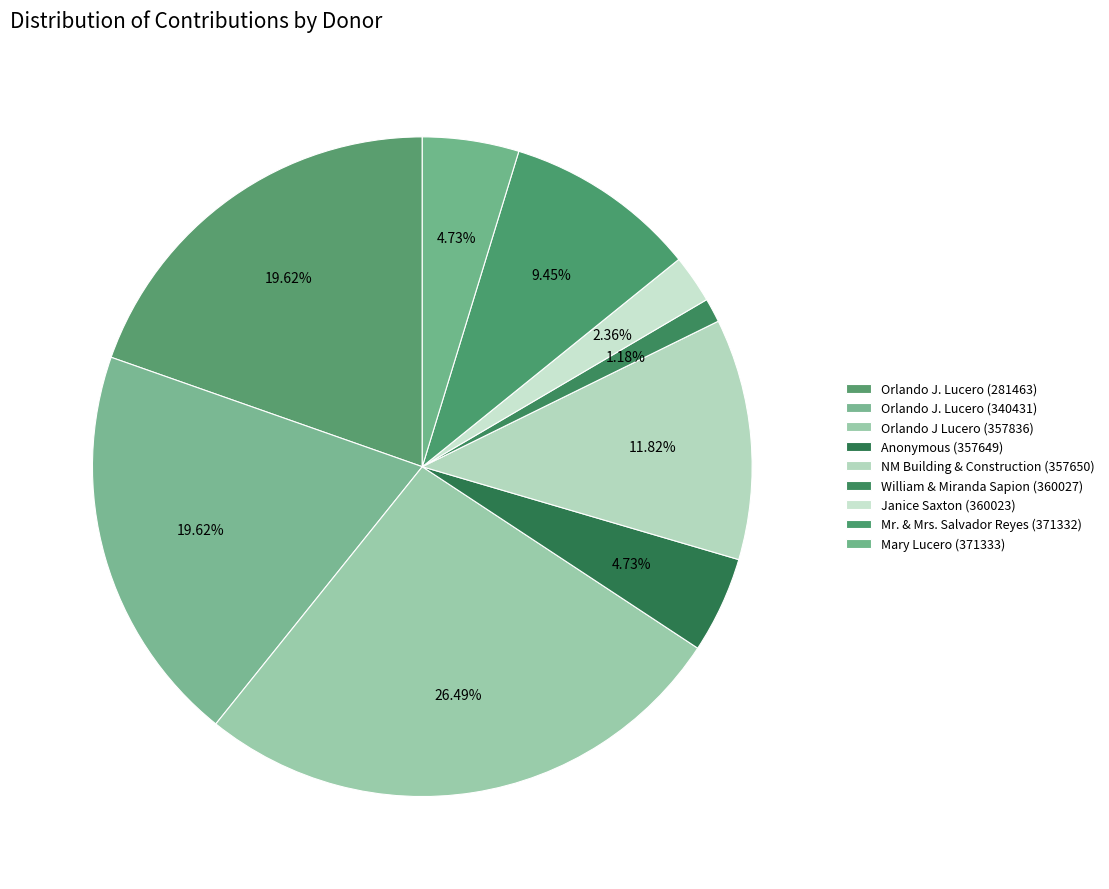

What portion of the pie excludes Mary Lucero (371333)?

95.3%